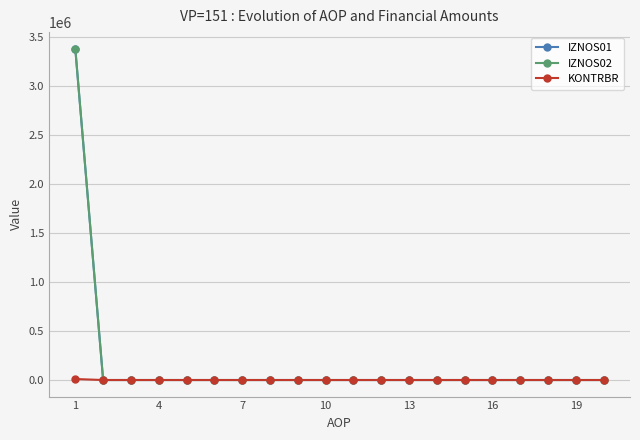

What is the maximum value for IZNOS02?

3381620.8